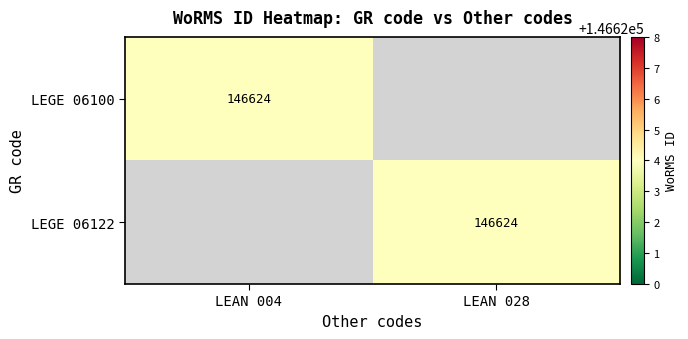

The LEGE 06100 series shows 146624 at LEAN 004. True or false?

True